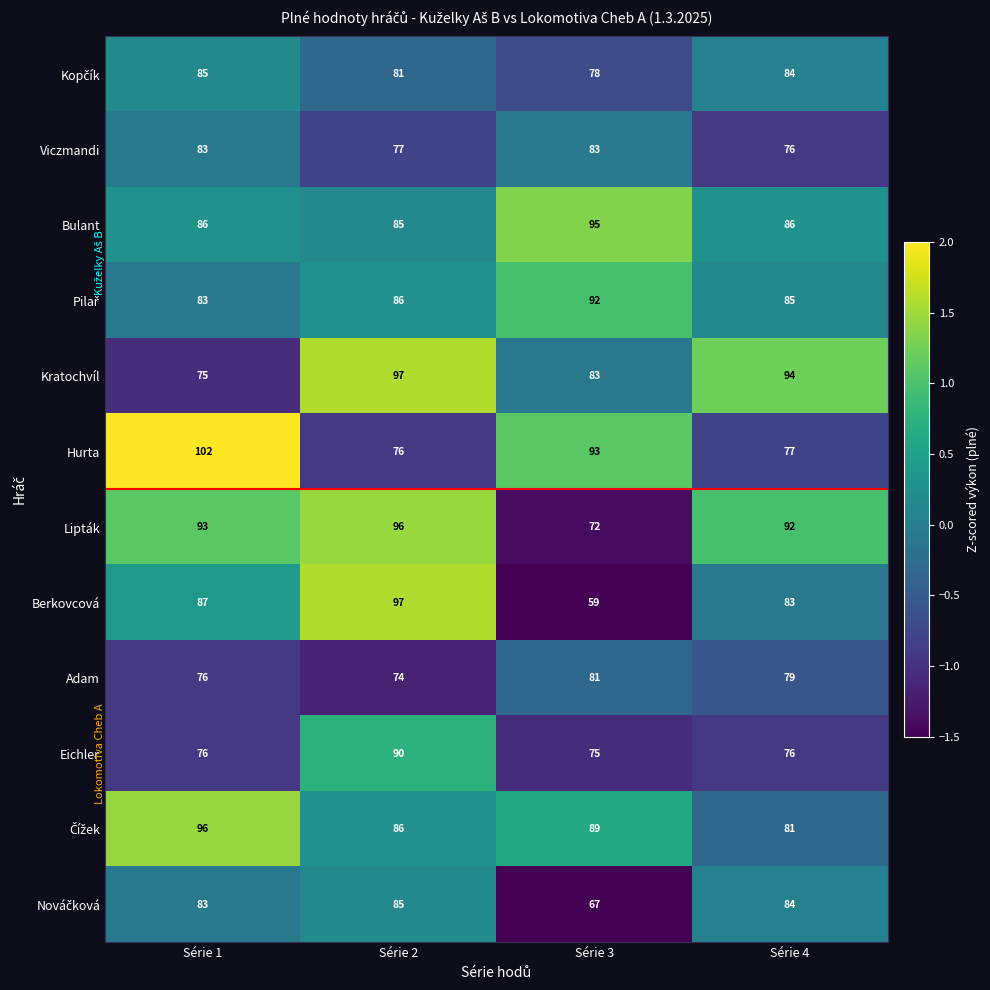

How many Kratochvíl values are between 83 and 97?

3